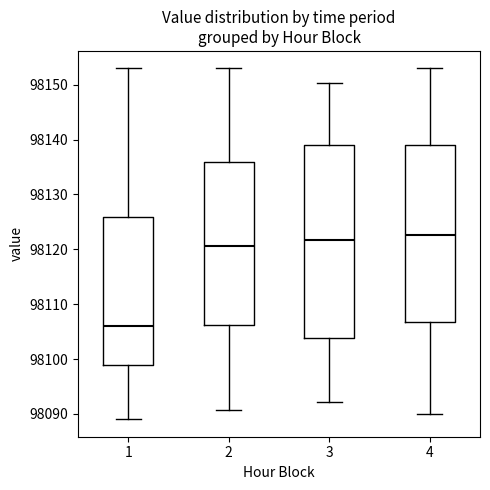

Reading left to right, read every box against the y-axis: the position of its median line, the range the box covers, and the ends of its whiskers. The values are not printed on the chart, so give them approximately, as read against the axis.

1: median 98106, box 98099 to 98126, whiskers 98089 to 98153
2: median 98121, box 98106 to 98136, whiskers 98091 to 98153
3: median 98122, box 98104 to 98139, whiskers 98092 to 98150
4: median 98123, box 98107 to 98139, whiskers 98090 to 98153